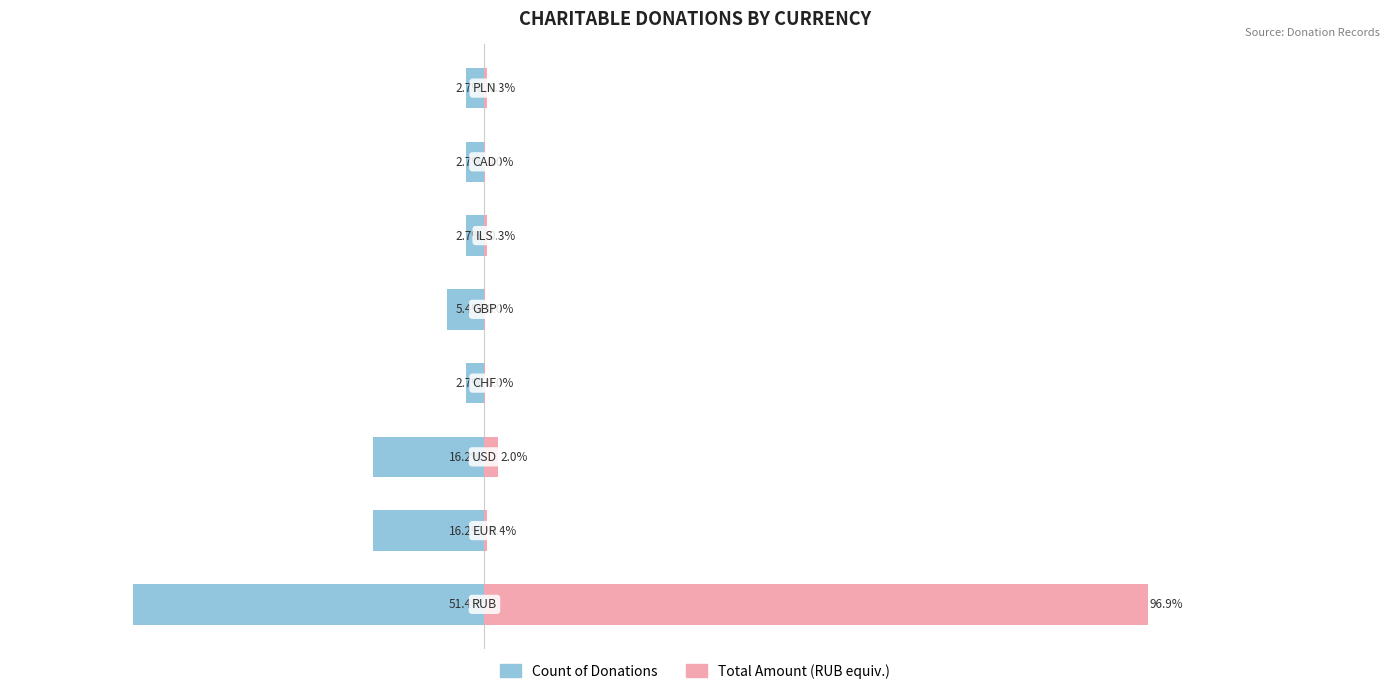

How many series are shown in this chart?

2